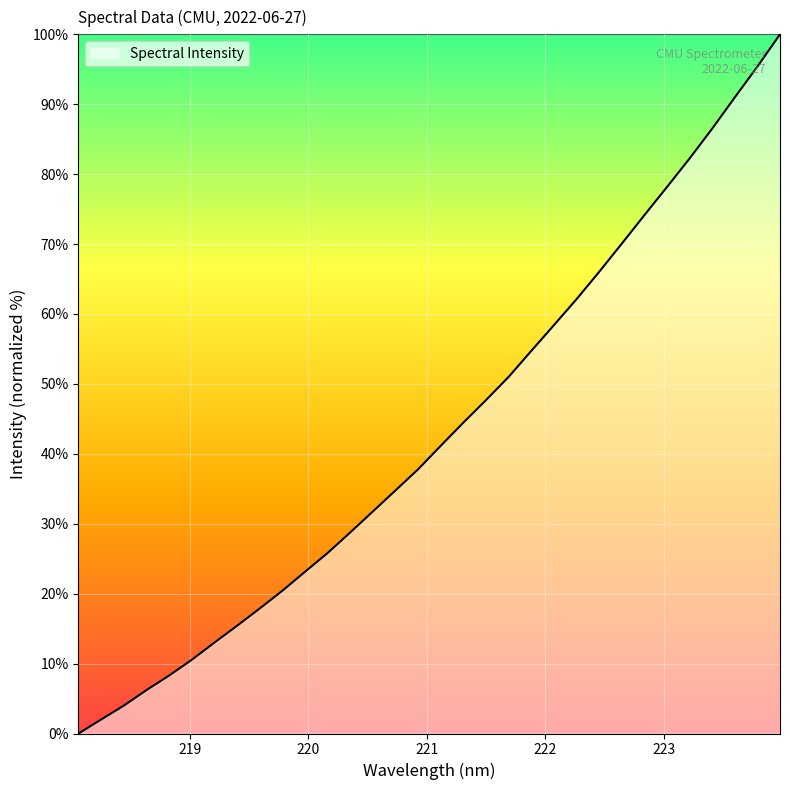

How many lines are shown in the chart?

1